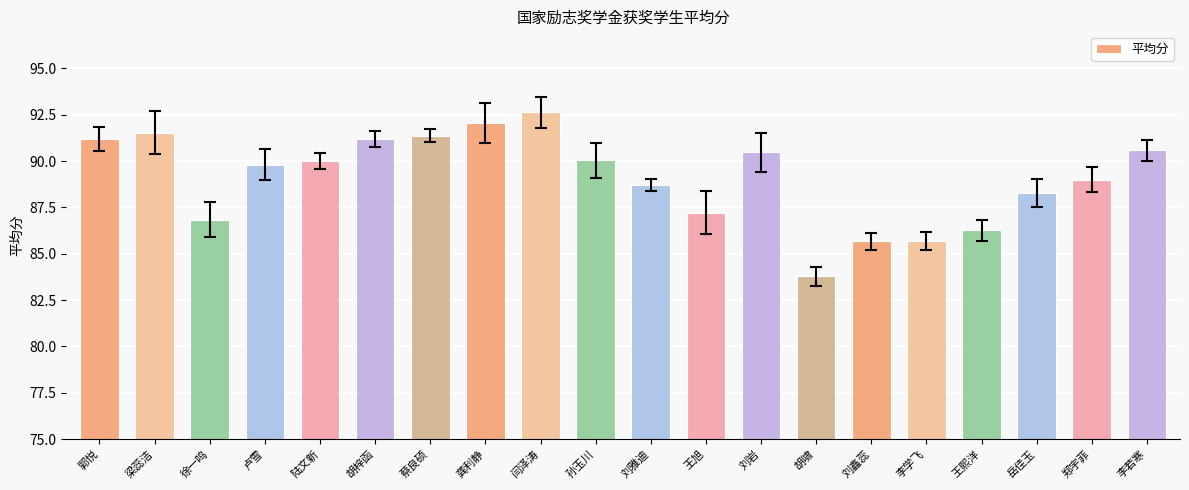

What is the maximum value shown in the chart?

92.6